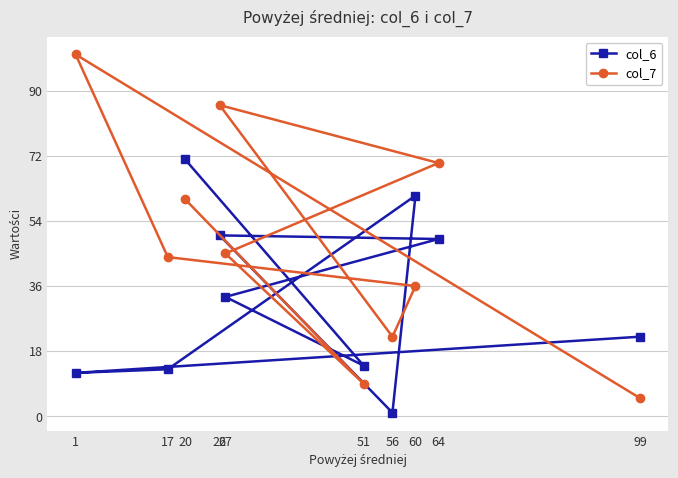

Is this an area chart (filled region under the line)?

No